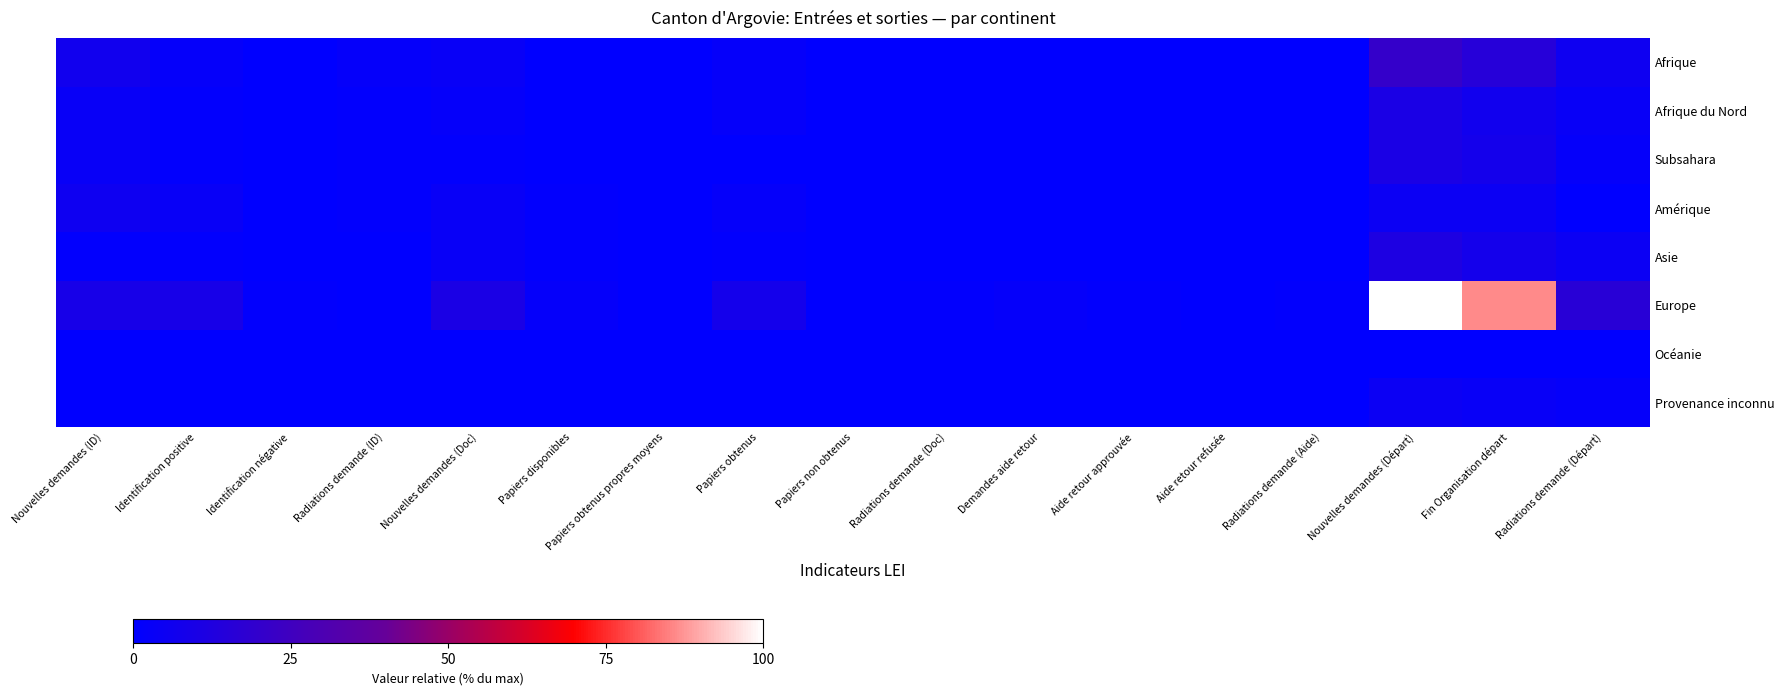

Count the number of data series in this chart.

8